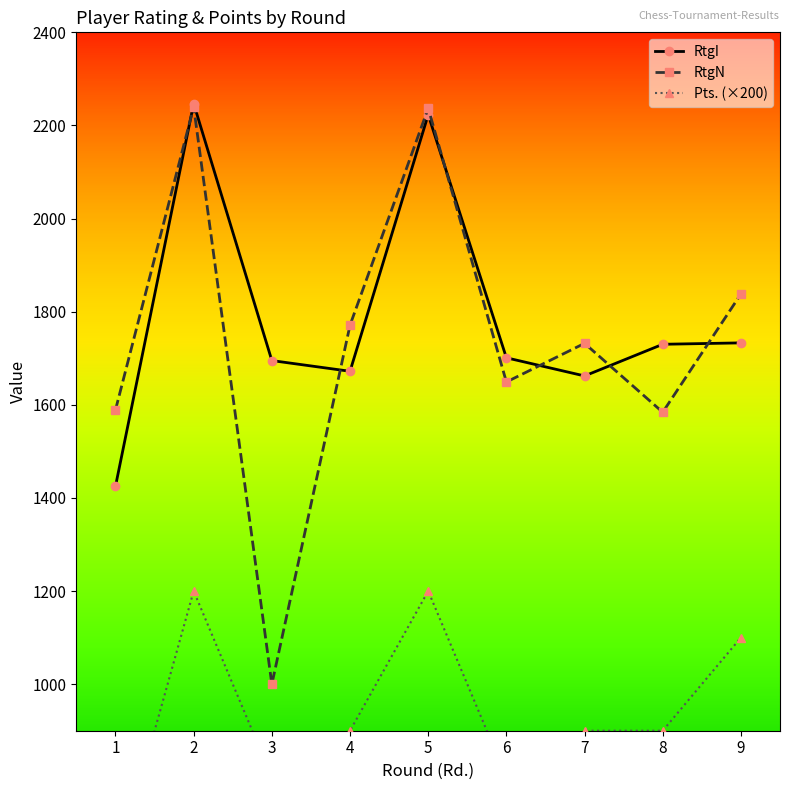

What is the difference between the highest and lowest values at 6?

901